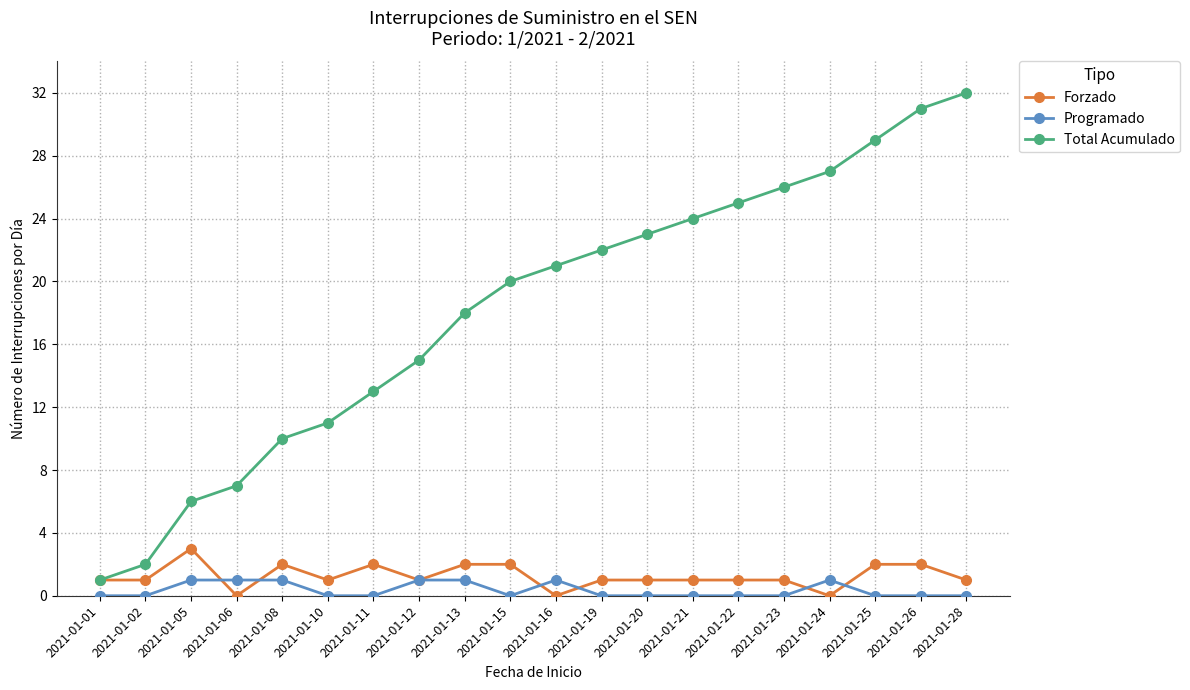

True or false: Forzado has more than 0 points higher than both neighbors.

True